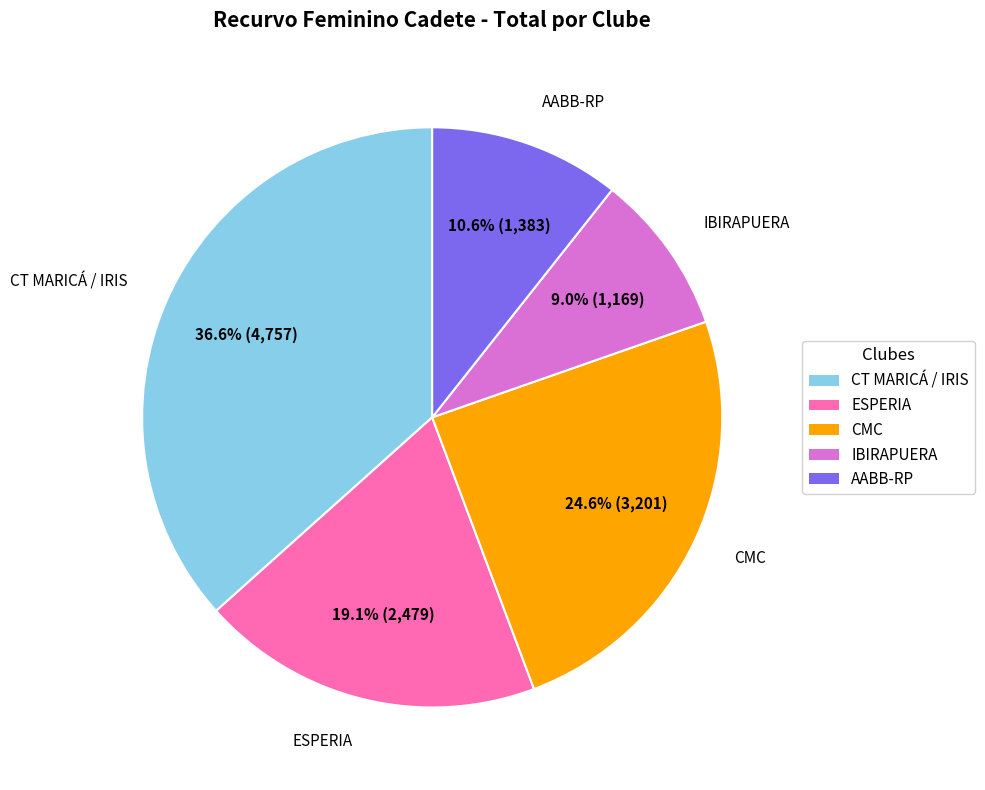

How many segments does this pie chart have?

5